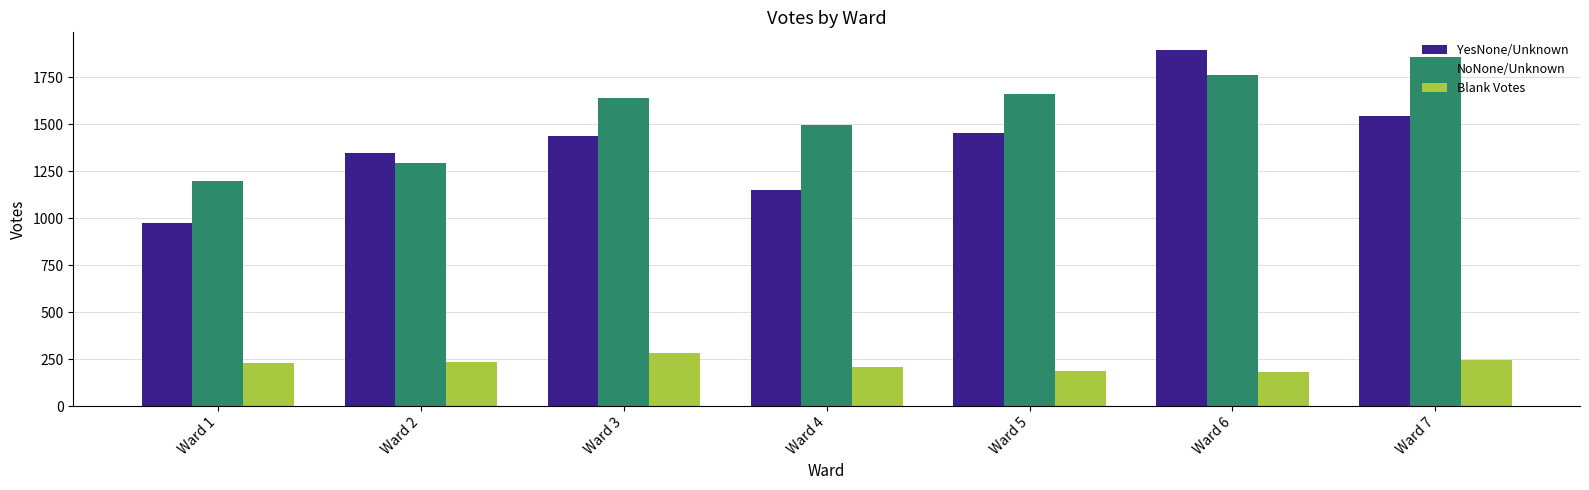

Between Ward 1 and Ward 2, which series saw the biggest shift?

YesNone/Unknown